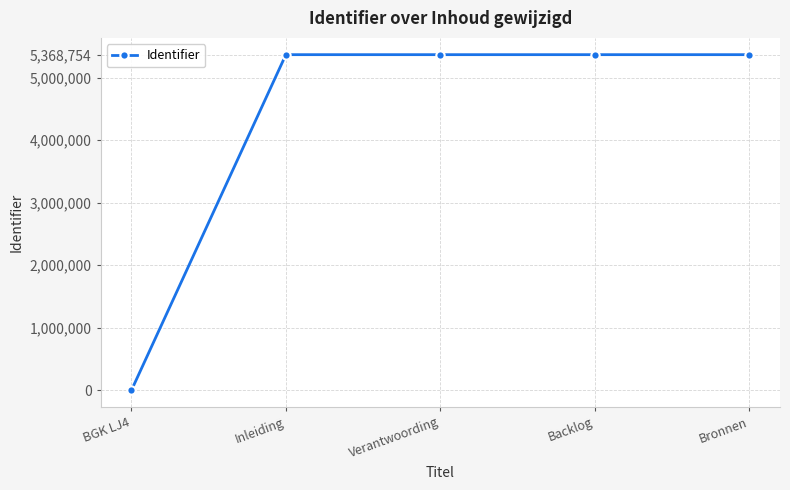

What is the ratio of the value at Verantwoording to the value at Inleiding?

1.0